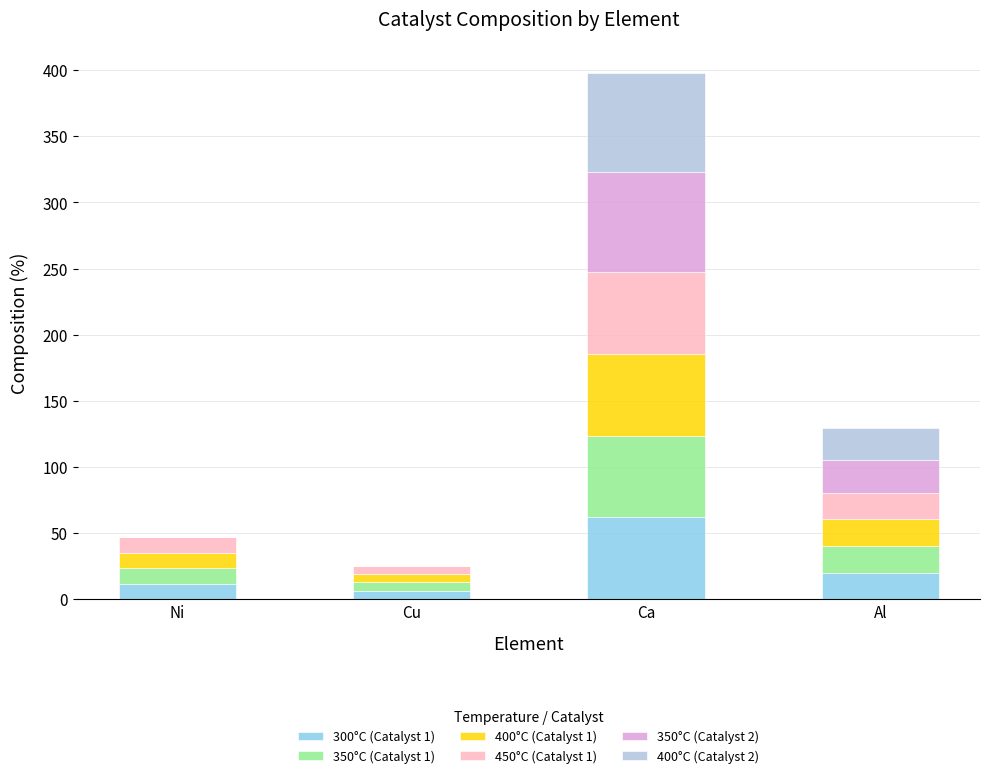

Where does the 300°C (Catalyst 1) series first go above 20?

Ca